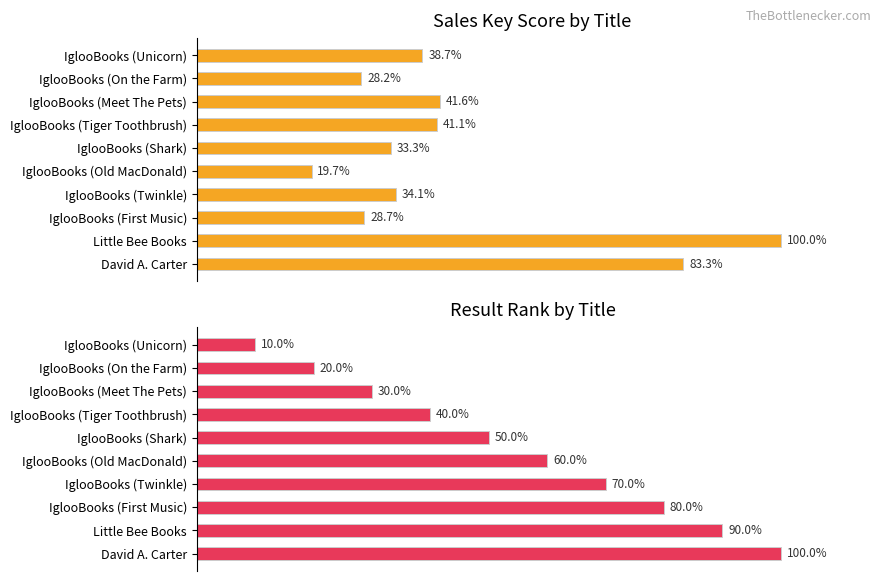

Does the chart contain any negative values?

No